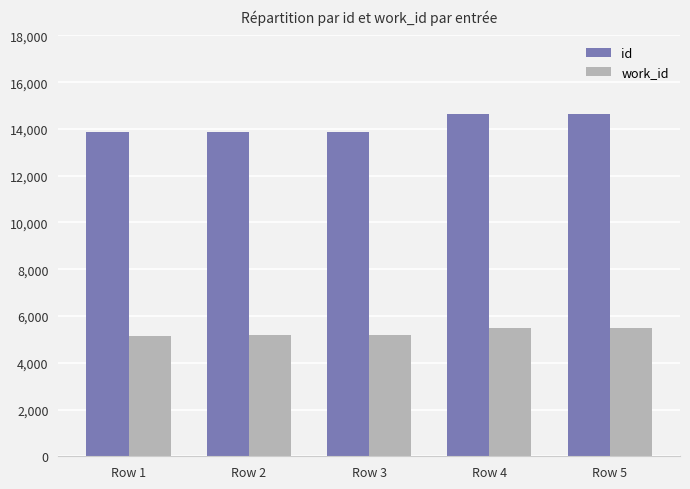

How many data points in work_id are less than 5166?

1